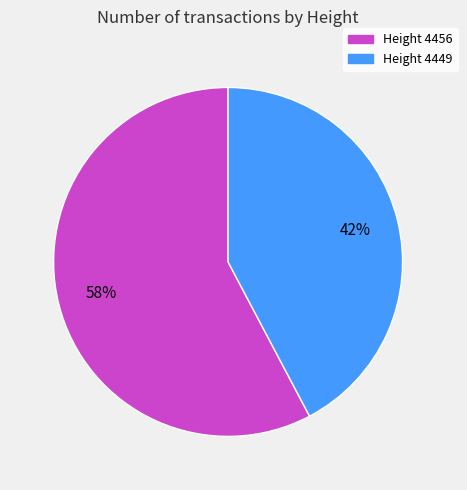

To the nearest percent, what is the average slice percentage?

50%